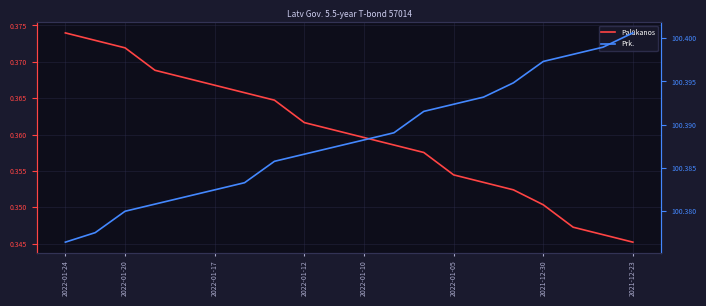

What is the sum of all Palūkanos values?

7.2